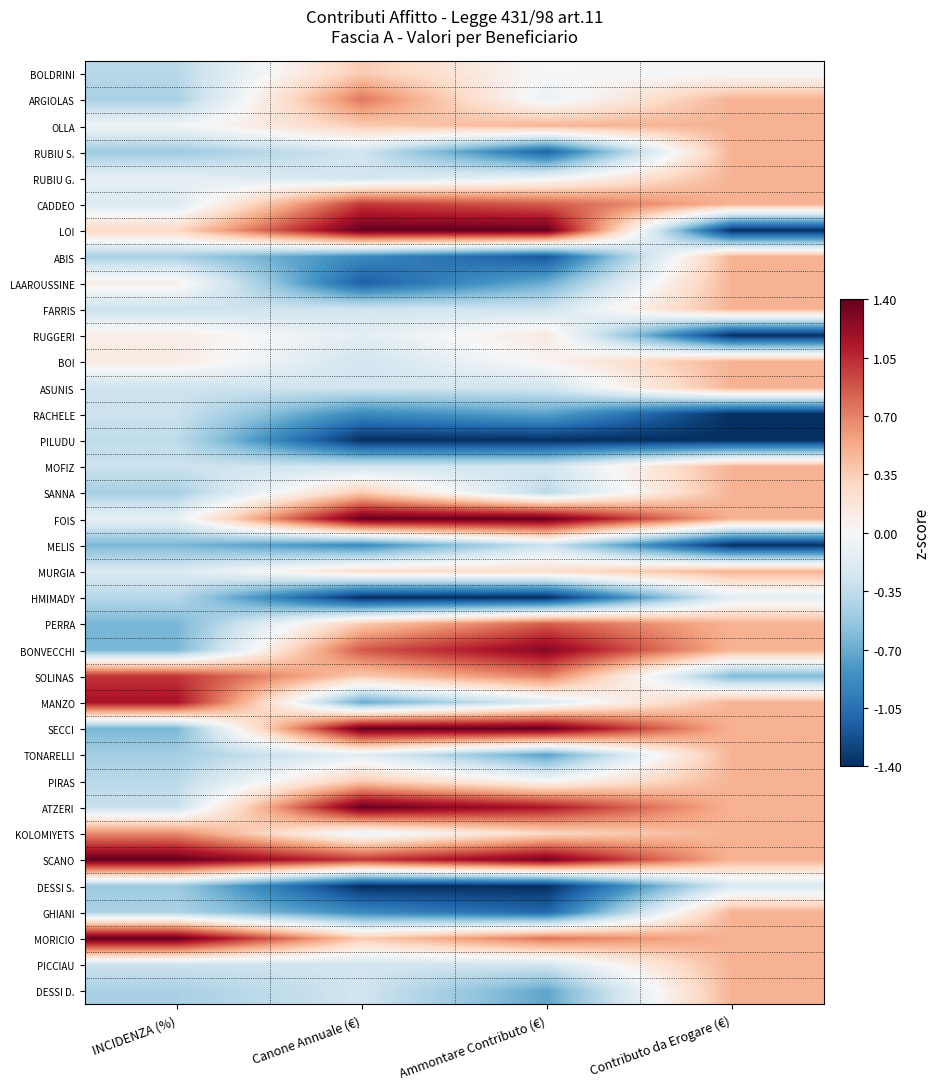

Between Canone Annuale (€) and Contributo da Erogare (€), which series saw the biggest shift?

LOI